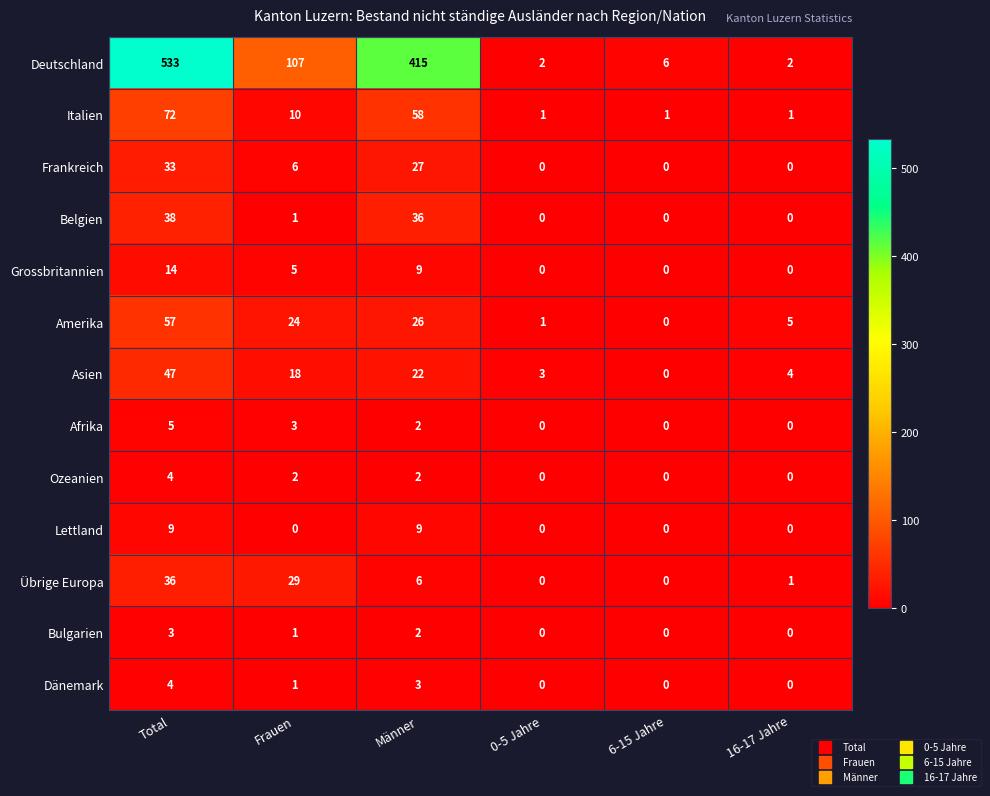

How many data points does each series have?

6